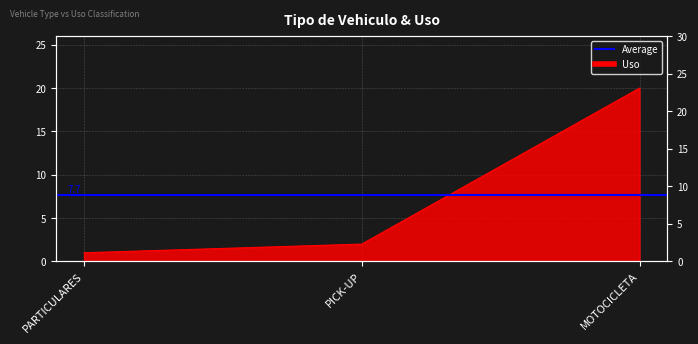

True or false: the data shows 1 at PICK-UP.

False